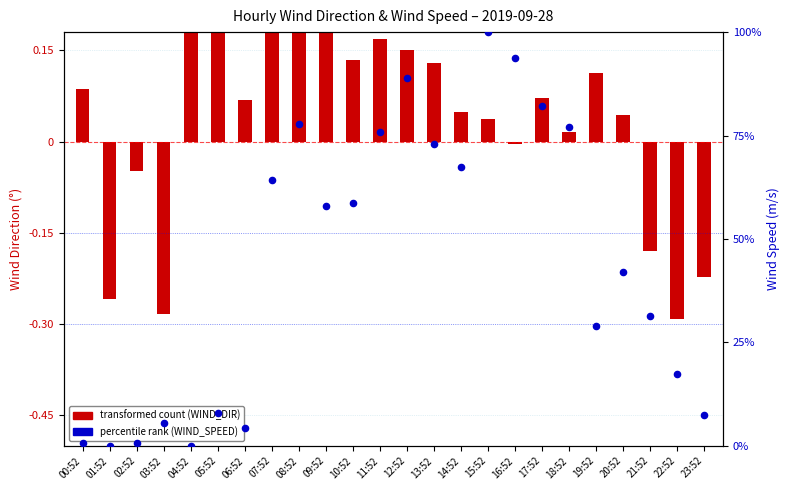

Which series has the largest Y range (max minus min)?

percentile rank (WIND_SPEED)